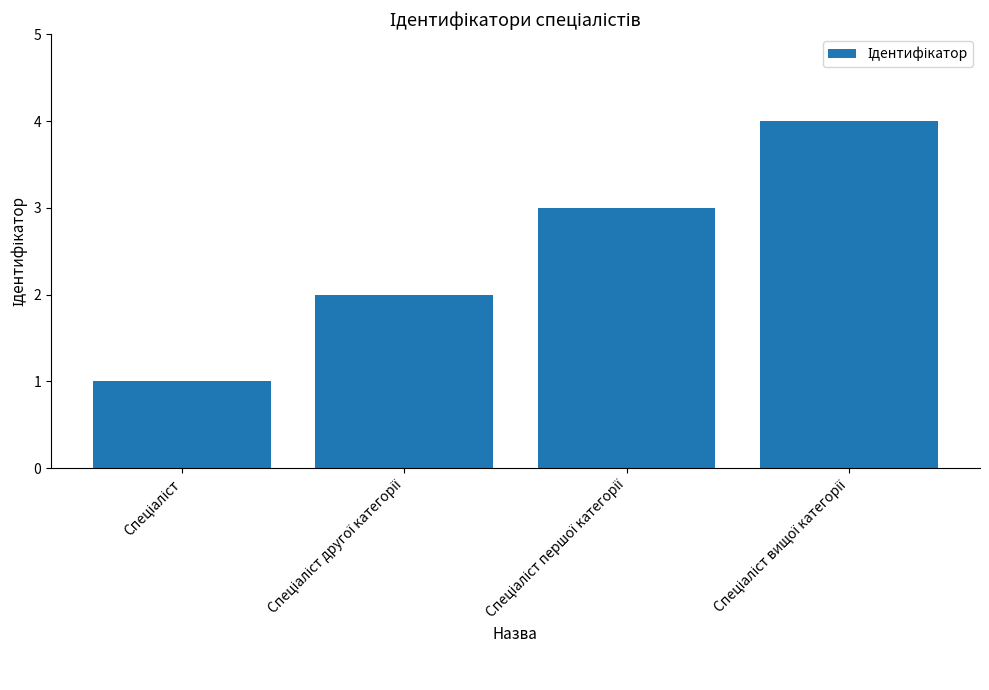

What is the difference between the maximum and minimum values?

3